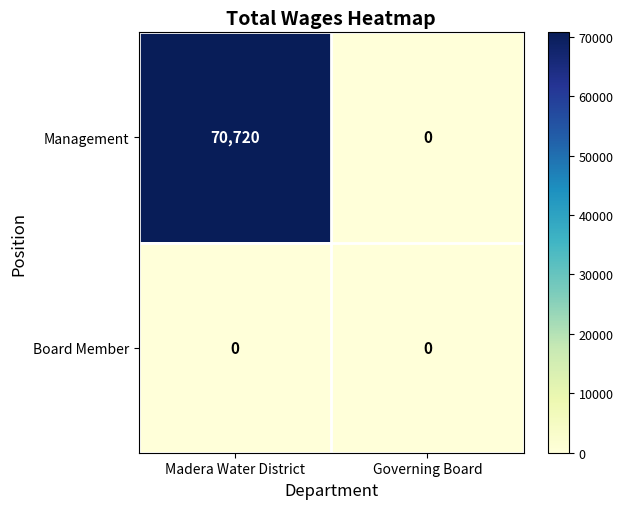

What is the sum of the Management values at Governing Board and Madera Water District?

70720